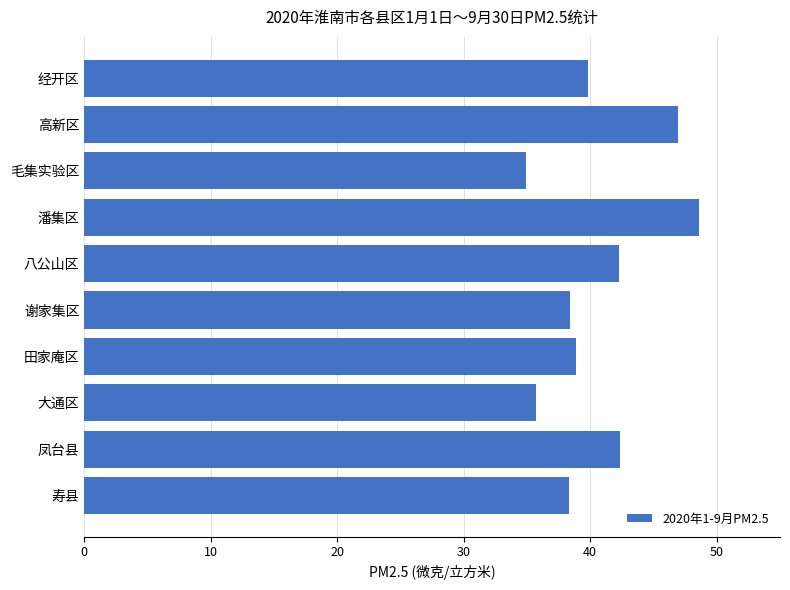

What is the ratio of the value at 潘集区 to the value at 高新区?

1.0